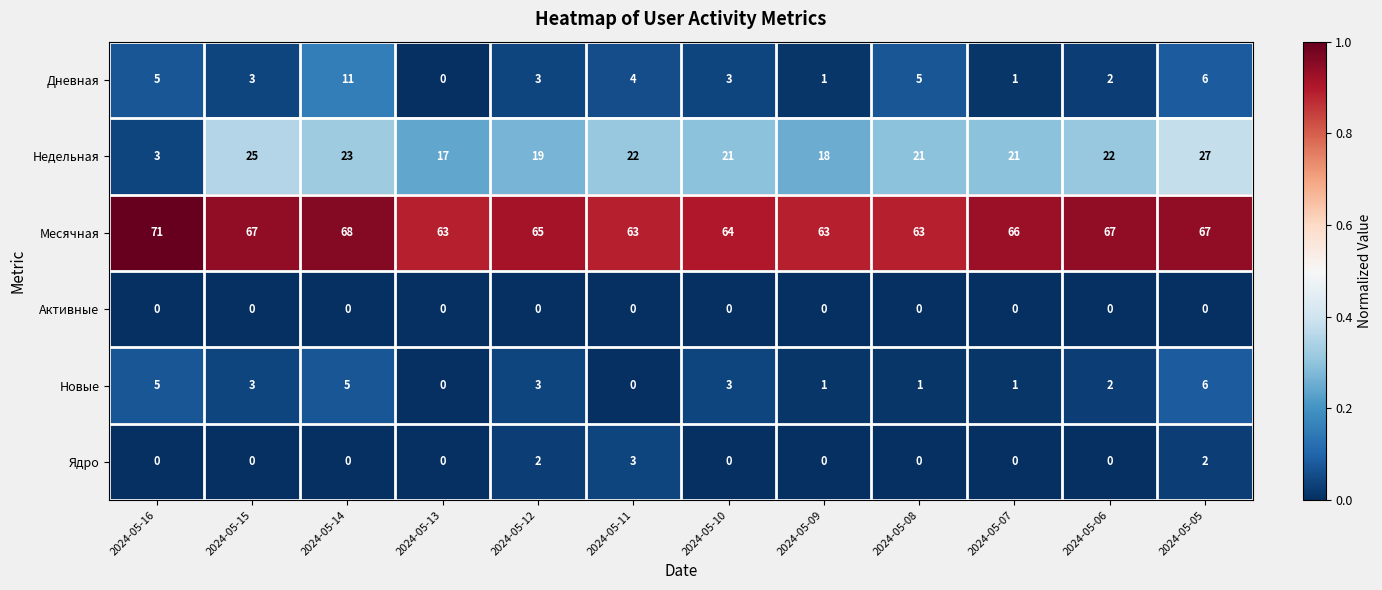

Which series has the largest total across all categories?

Месячная